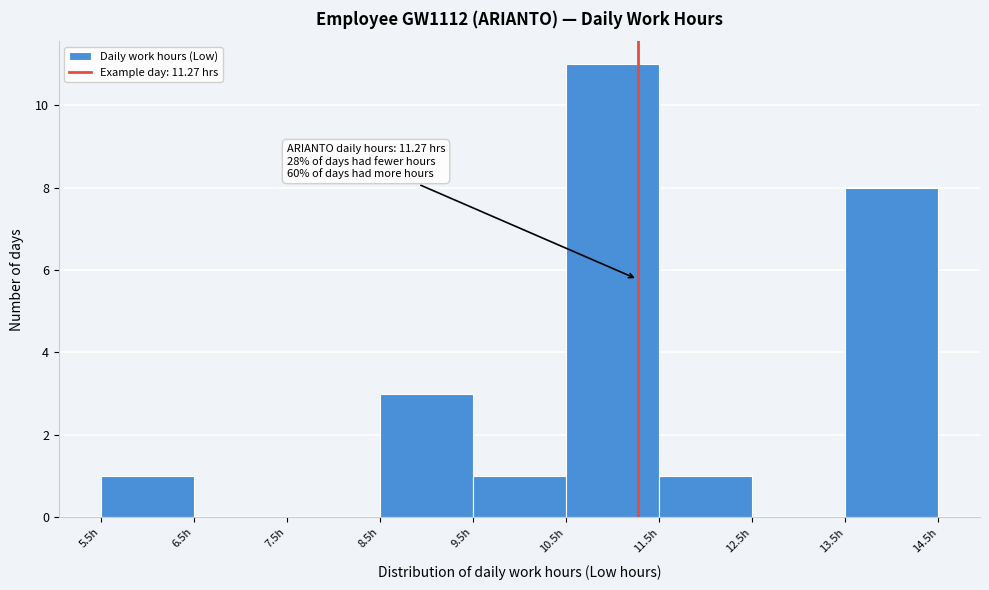

Which range on the x-axis has the tallest bar?

10.5 to 11.5